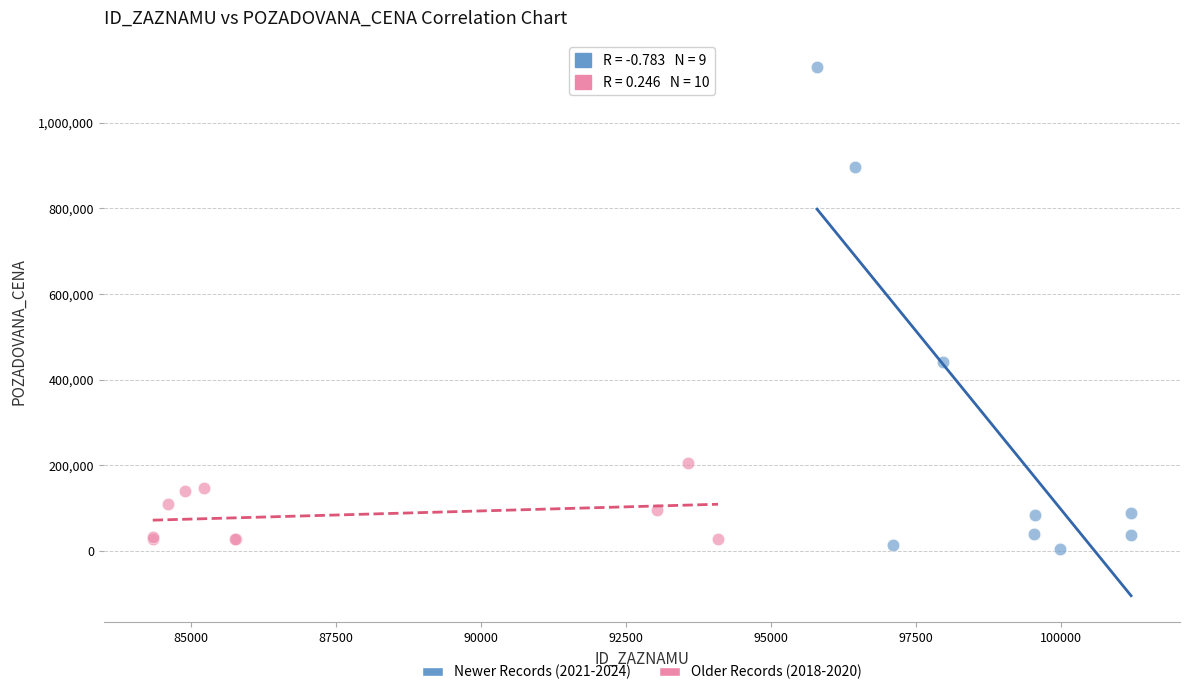

Which series has the widest spread of Y values?

Newer Records (2021-2024)